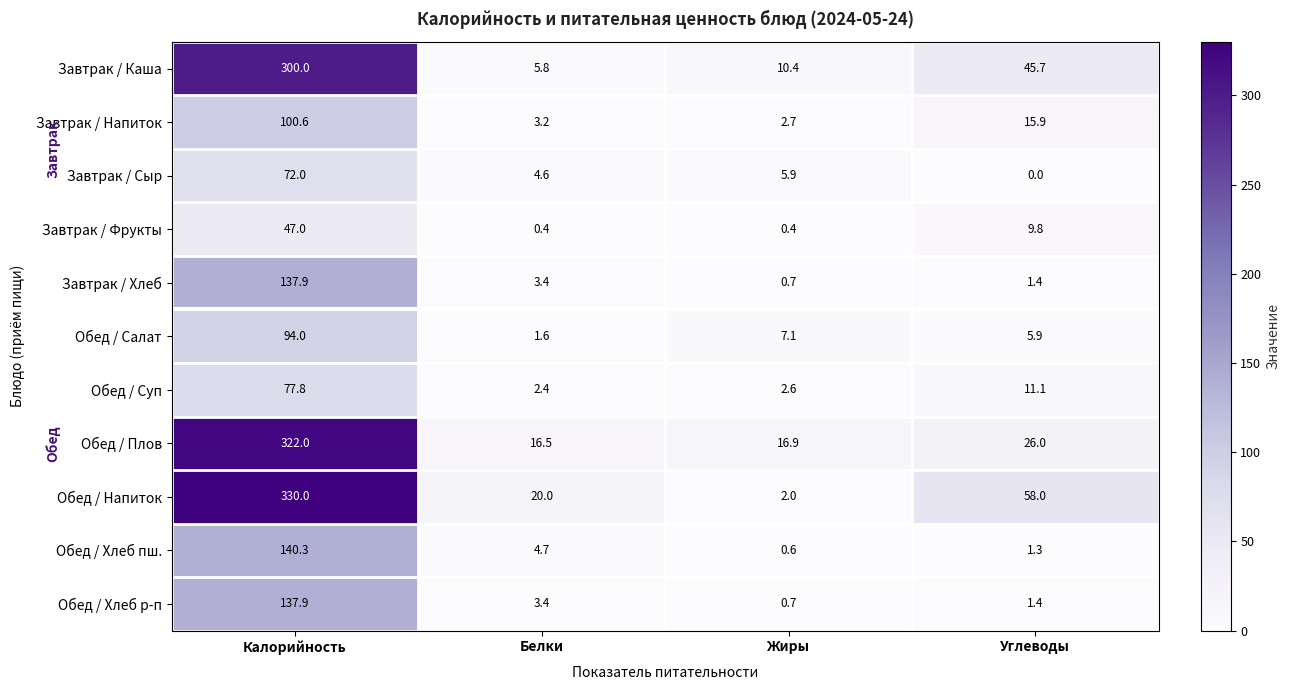

The value of Обед / Суп at Белки is 1.4. True or false?

False